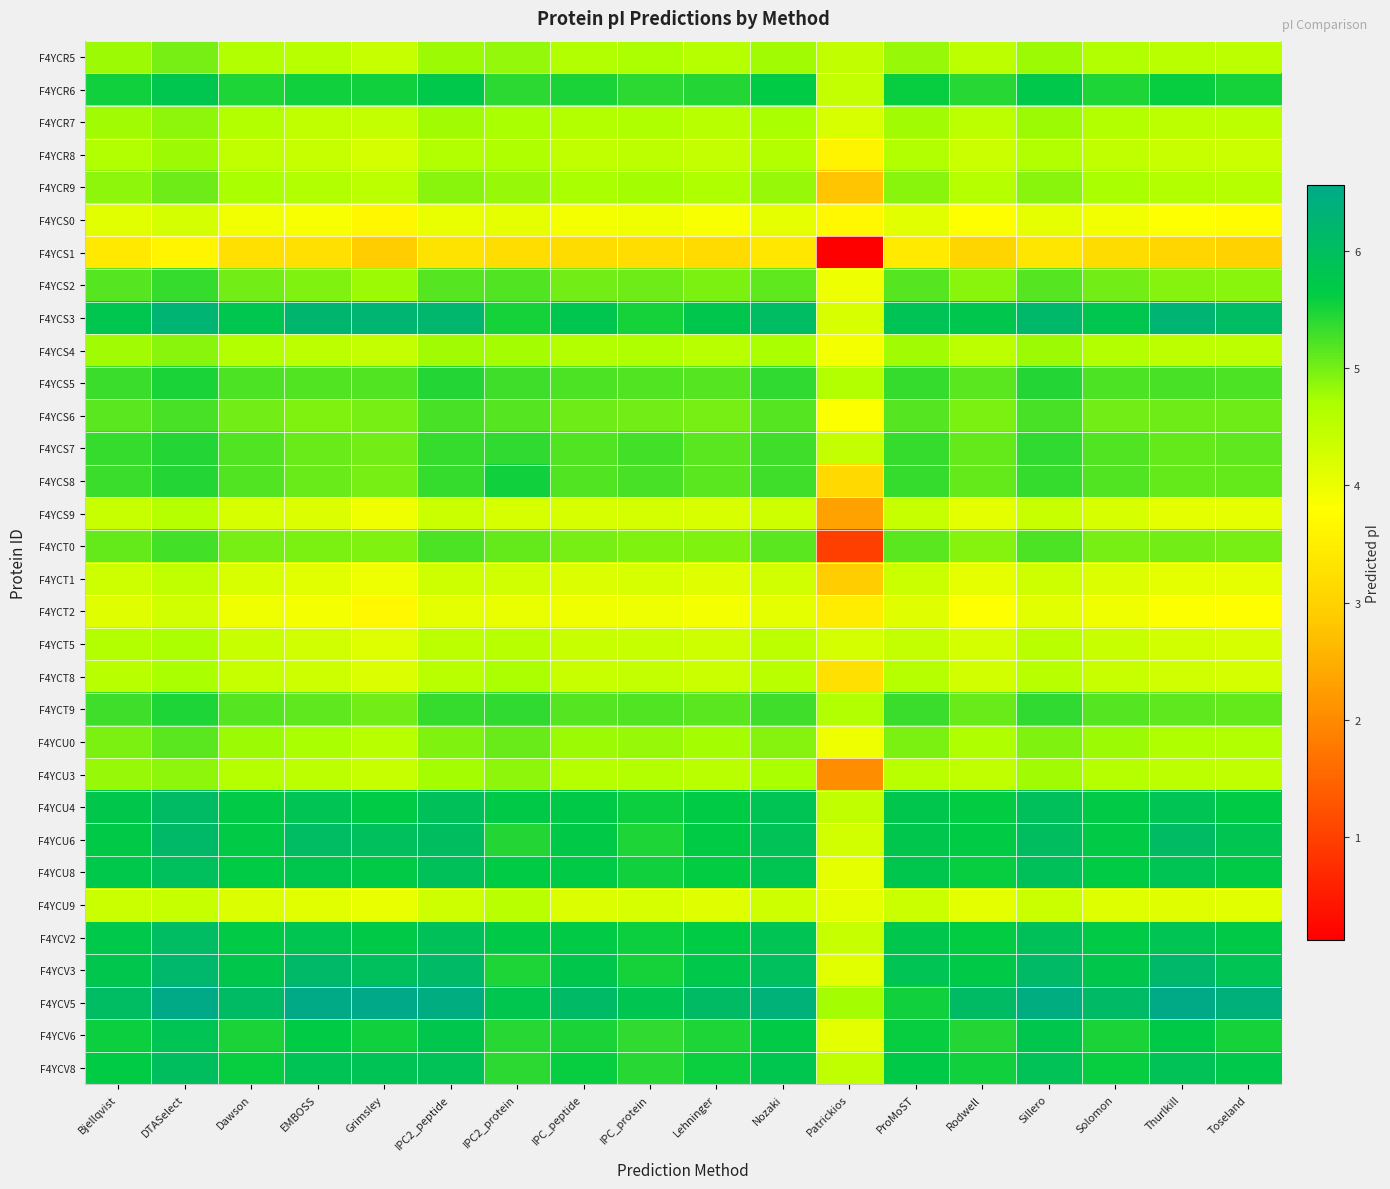

What is the smallest value displayed?

0.1